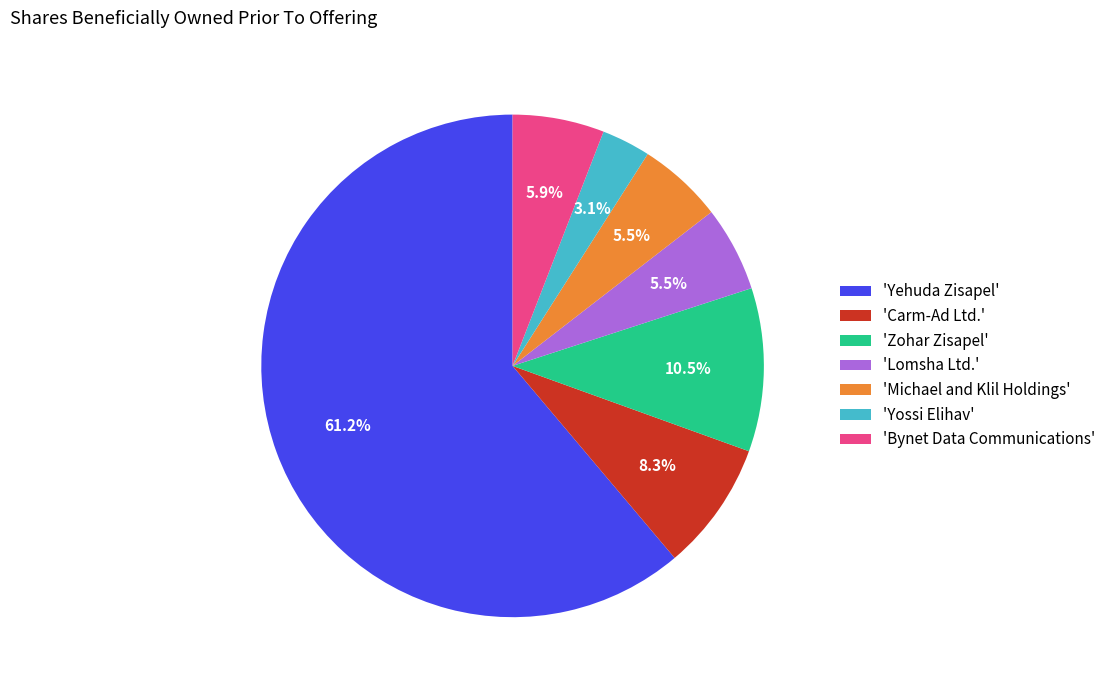

Is there any slice that represents more than half of the pie?

Yes